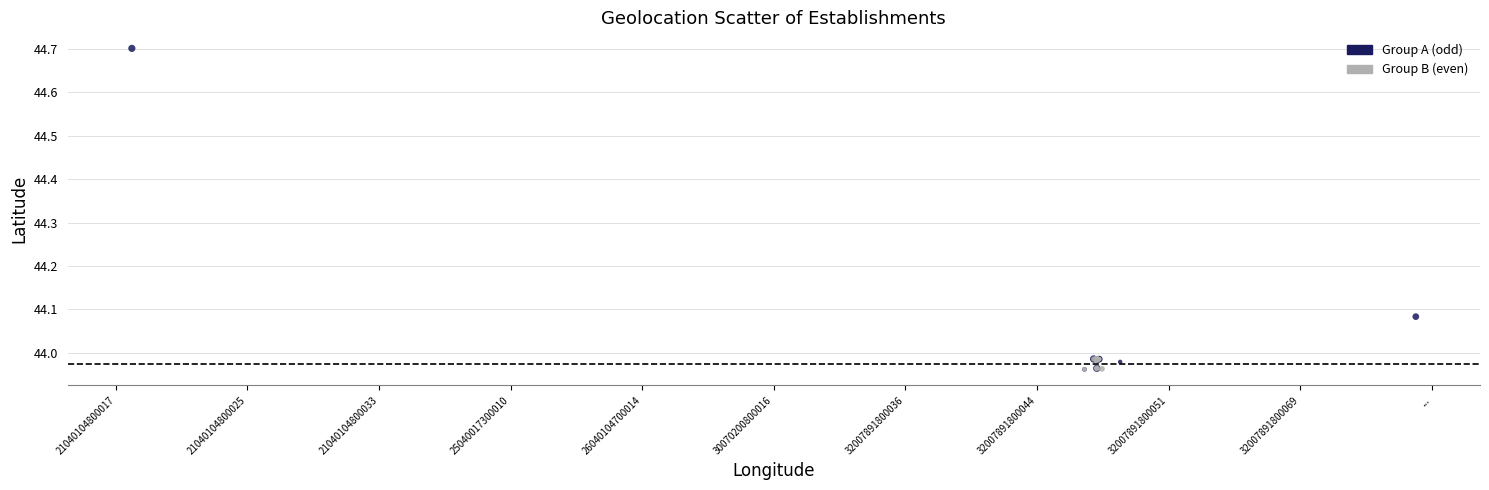

Which series reaches the maximum Y coordinate?

Group A (odd)